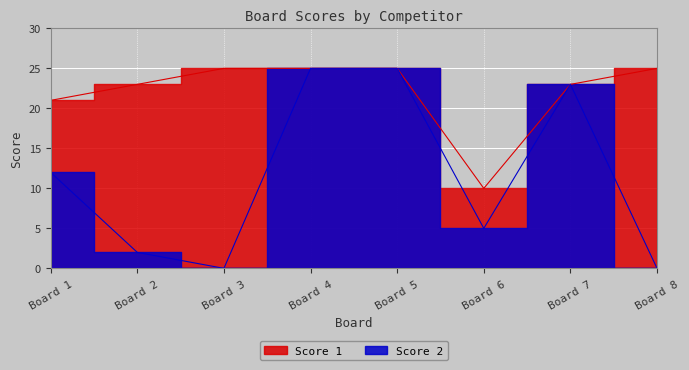

At which category does the data reach its first local peak?

7